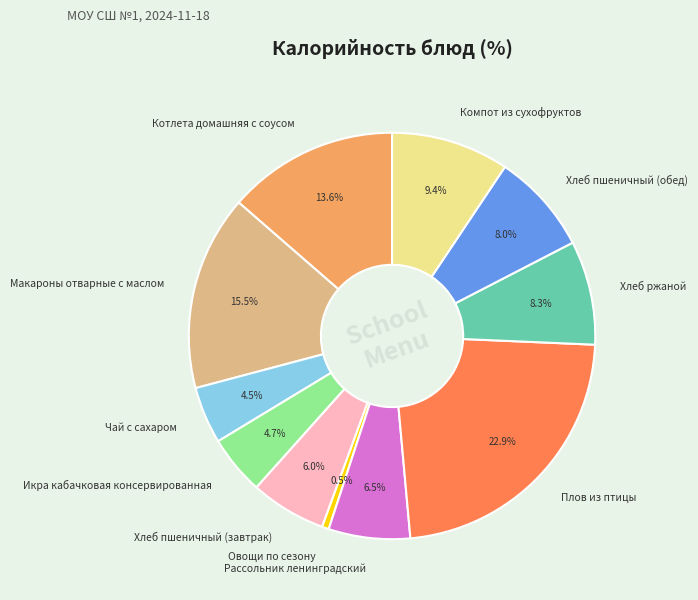

How much of the chart is everything except Плов из птицы?

77.1%